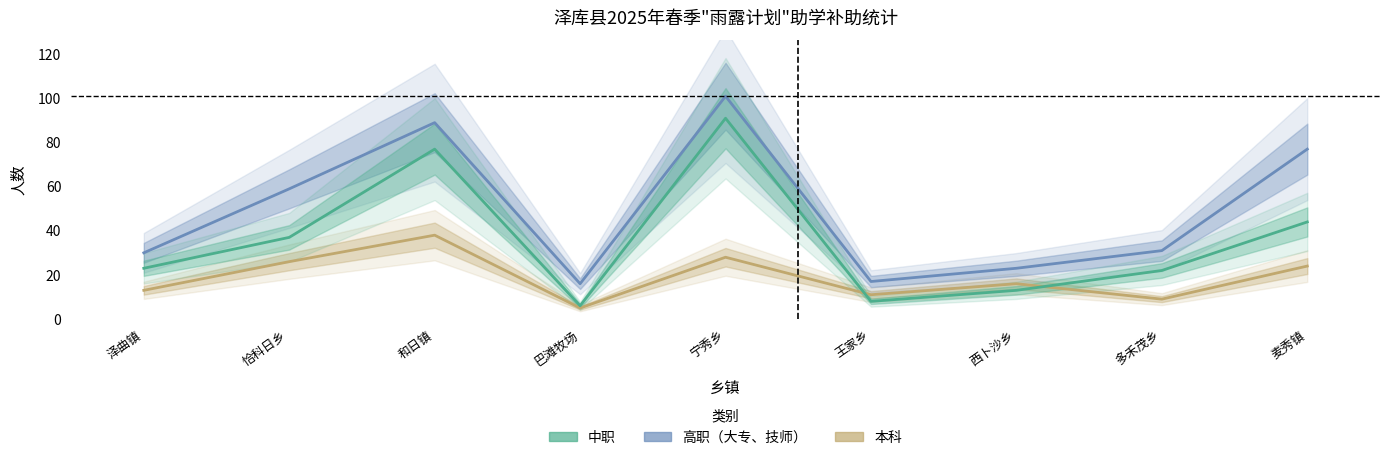

Rank the series at 泽曲镇 from highest to lowest value.

高职（大专、技师）, 中职, 本科